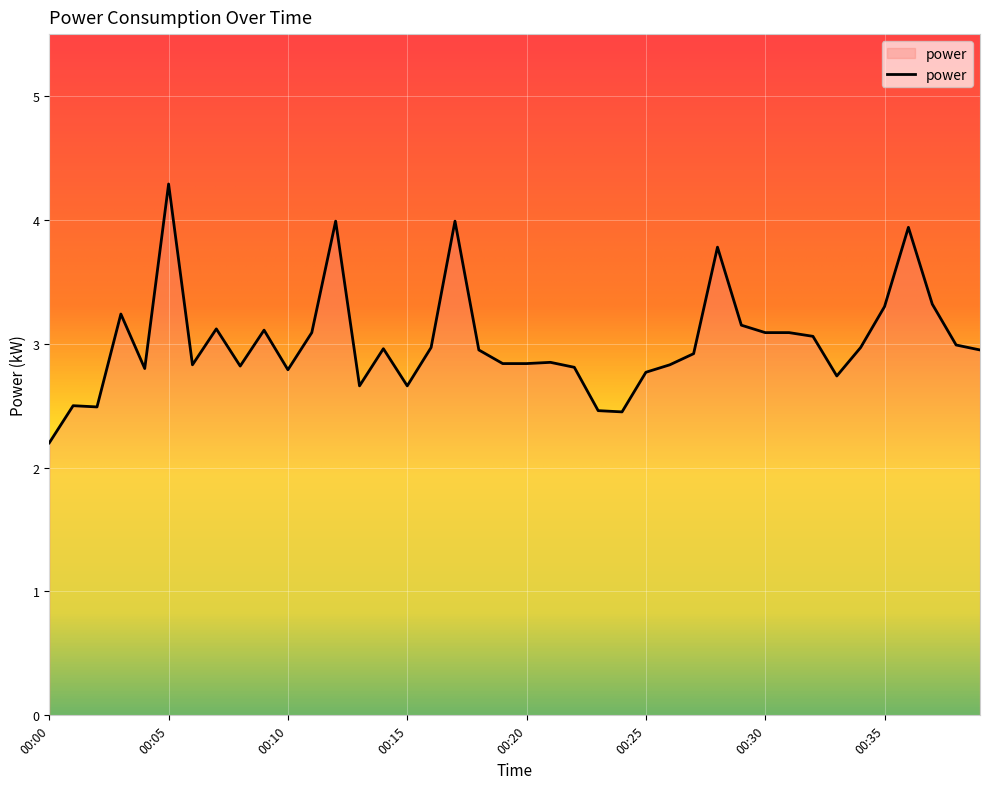

What is the average value?

3.0